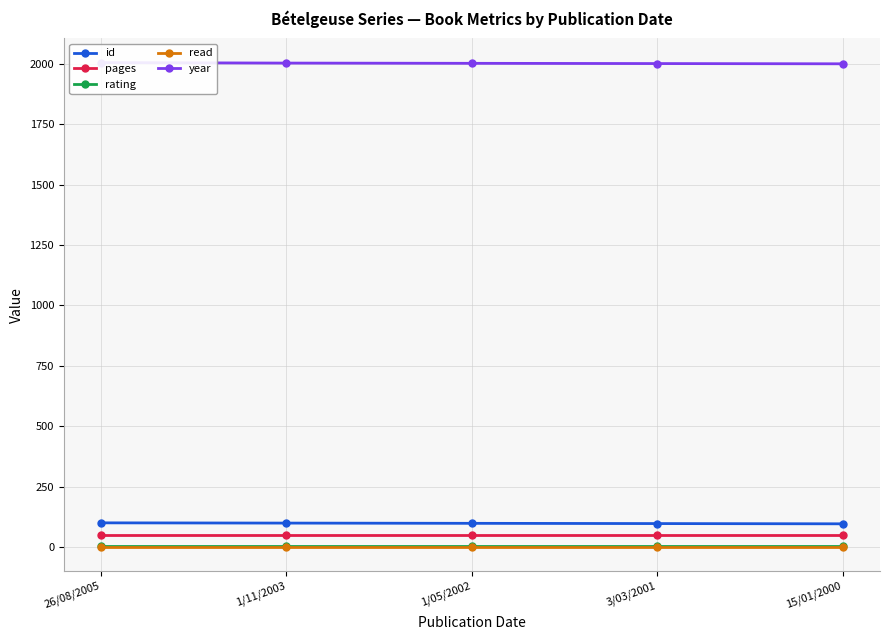

What is the spread (max minus min) of values at 3/03/2001?

2000